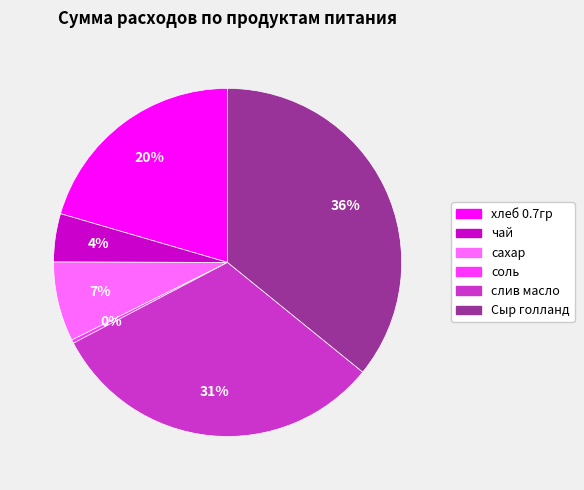

Approximately how many times larger is the value at сахар compared to соль?

22.9